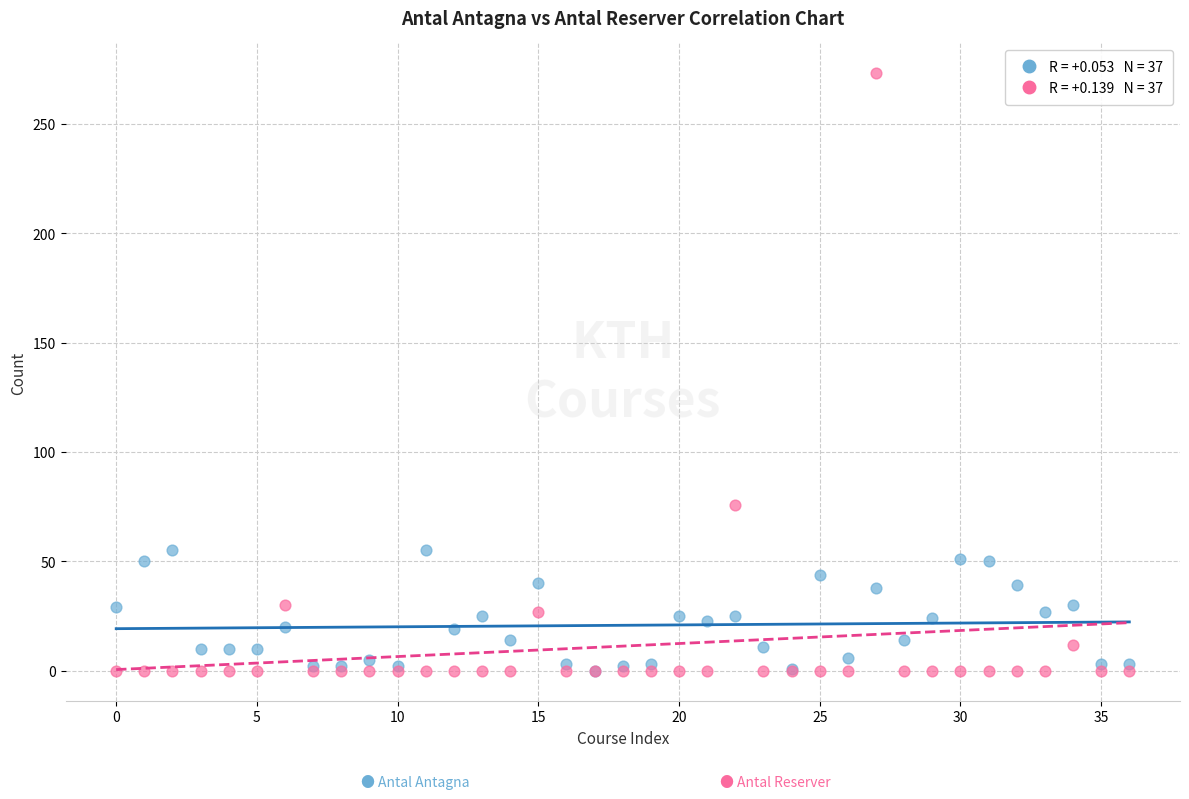

Across all series, what Y value is closest to 136?

76